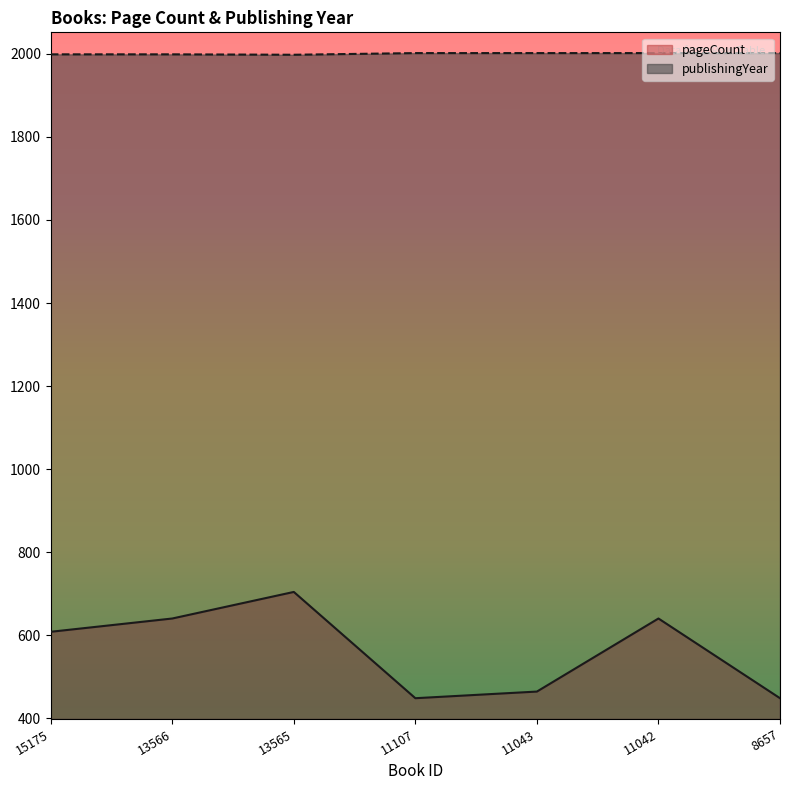

Reading left to right, transcribe all the data shown in this chart.

pageCount: 15175=608	13566=640	13565=704	11107=448	11043=464	11042=640	8657=448
publishingYear: 15175=1999	13566=1999	13565=1998	11107=2002	11043=2002	11042=2002	8657=2002